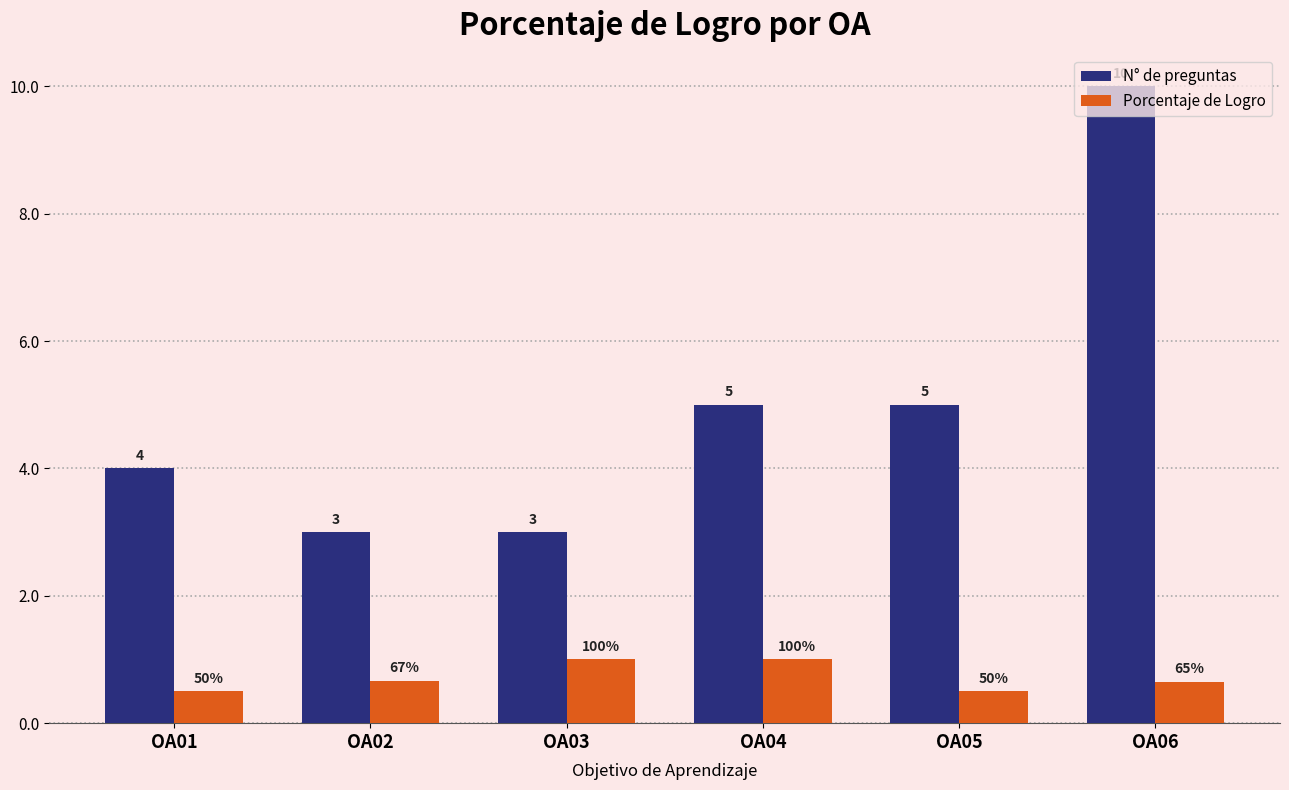

Which series changed the most between OA01 and OA05?

N° de preguntas